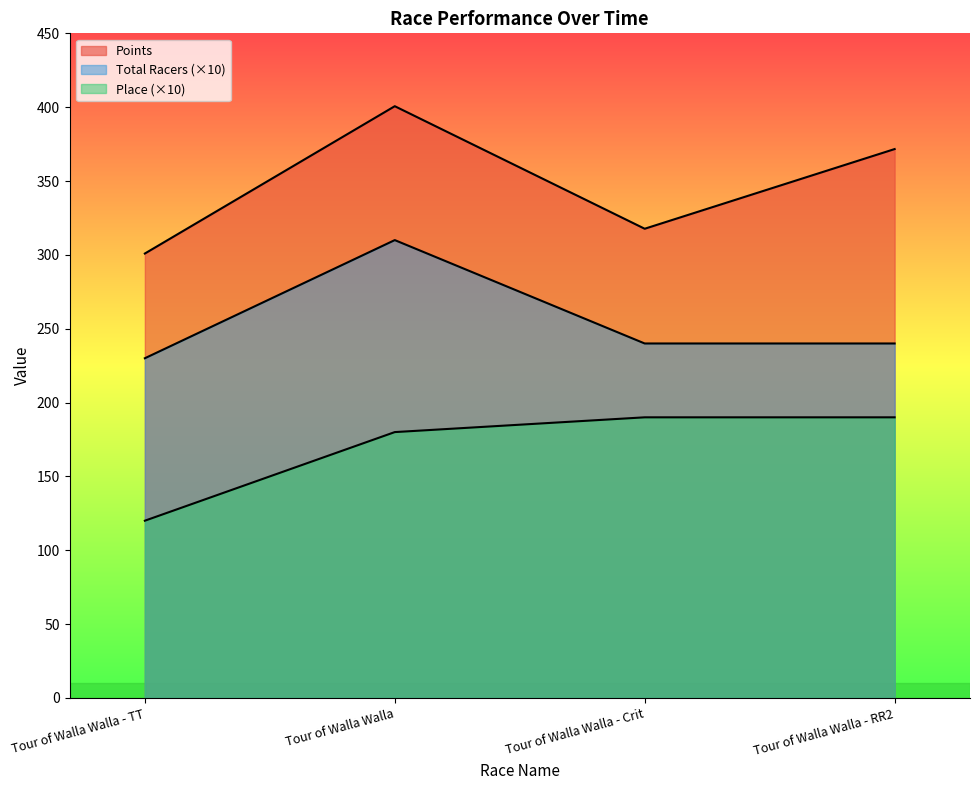

What are all the series names shown in the legend?

Points, Place, Total Racers